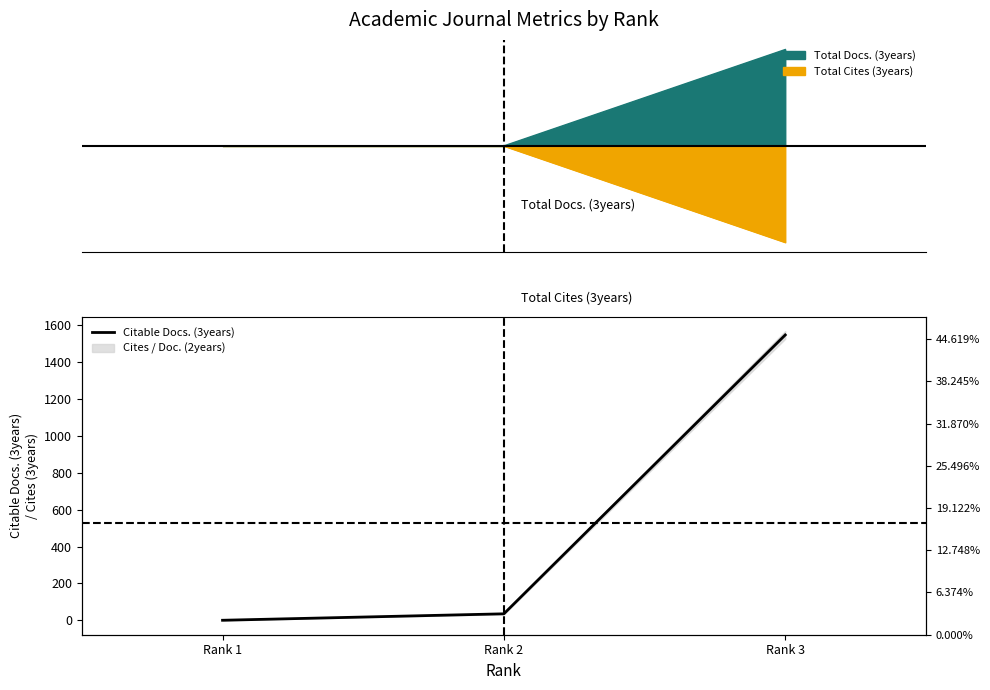

Is it true that the value at Rank 2 is 35?

True